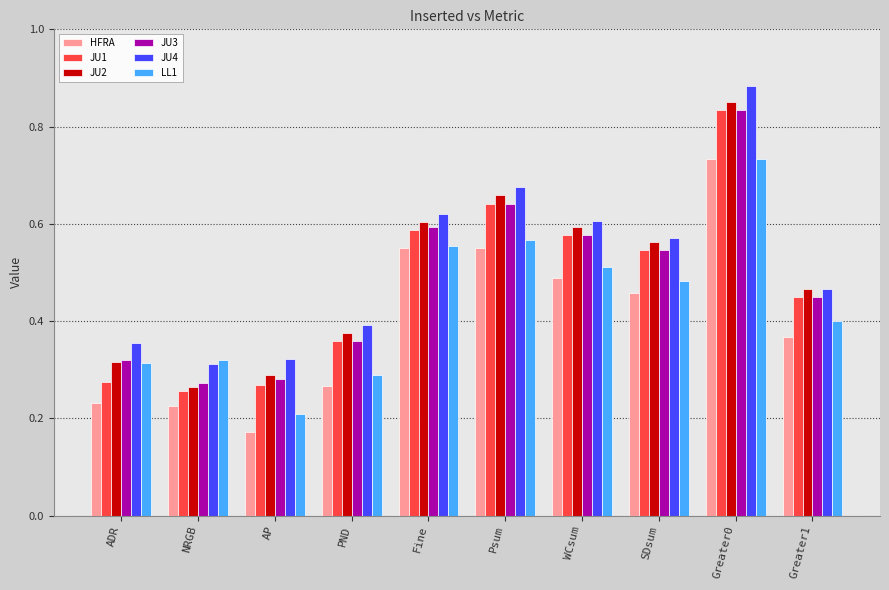

Are the bars grouped side by side (vs. stacked)?

Yes